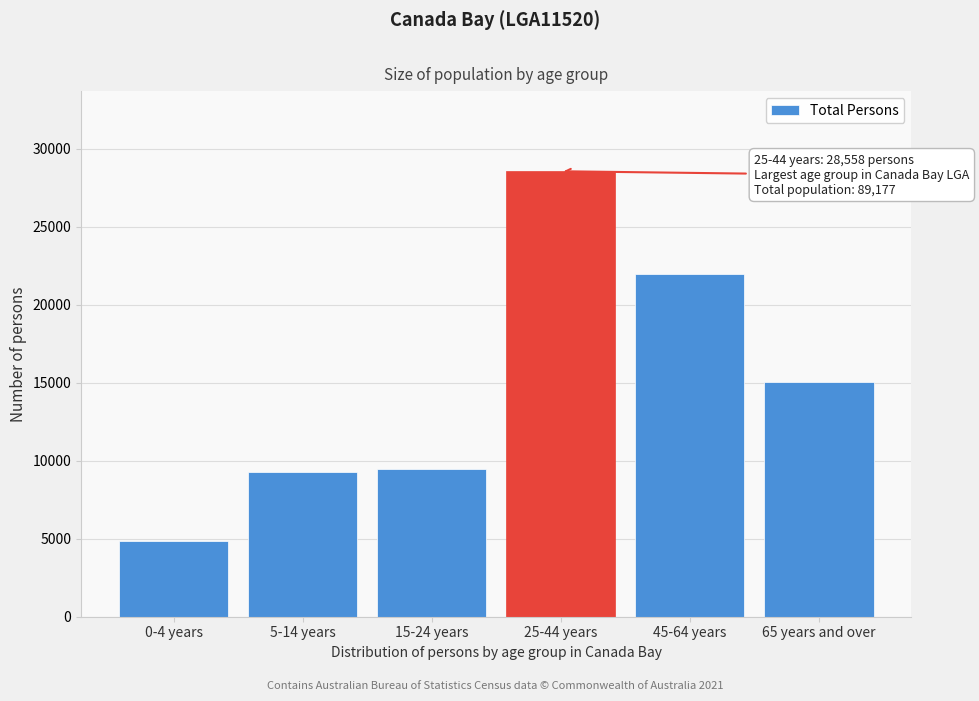

Reading right to left, transcribe all the data shown in this chart.

15033	21986	28558	9496	9248	4851